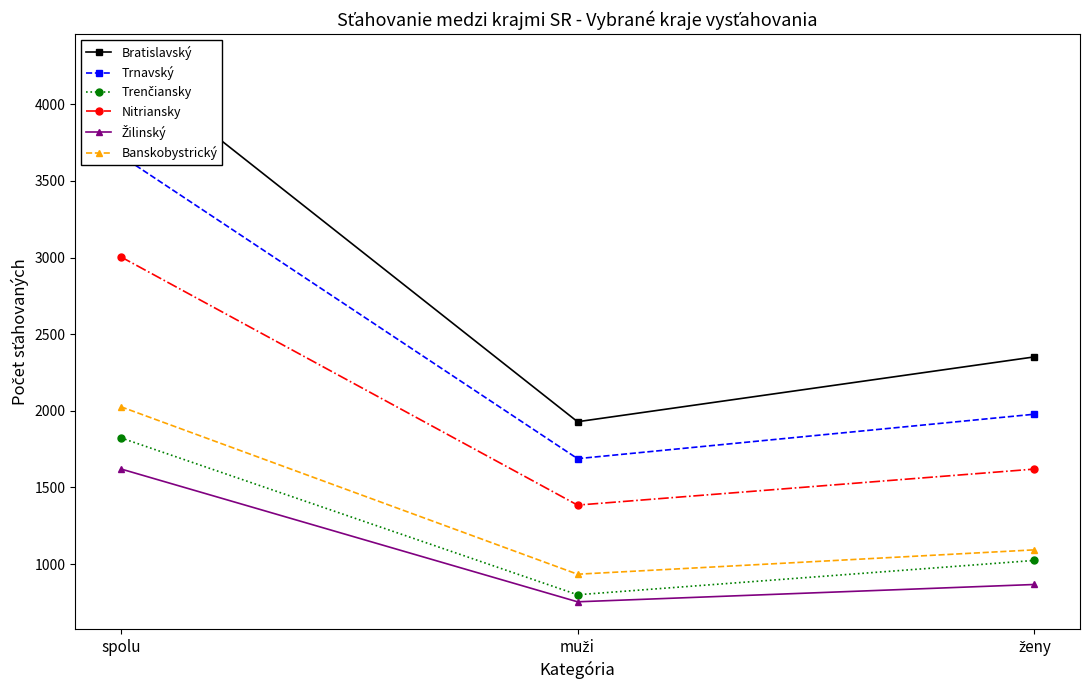

Rank the series by their maximum value, from highest to lowest.

Bratislavský, Trnavský, Nitriansky, Banskobystrický, Trenčiansky, Žilinský